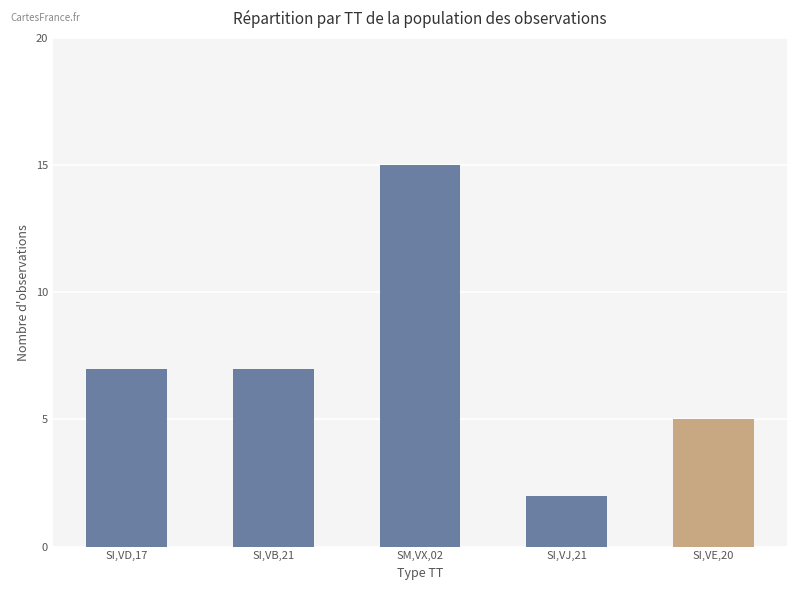

What is the label of the 5th bar from the left?

SI,VE,20